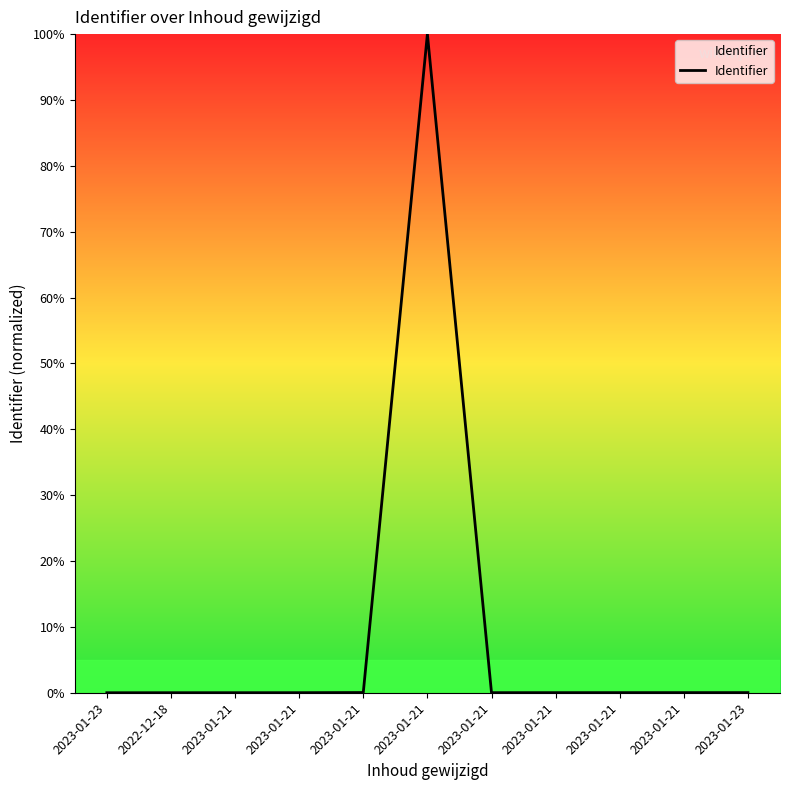

What is the average value?

9.1